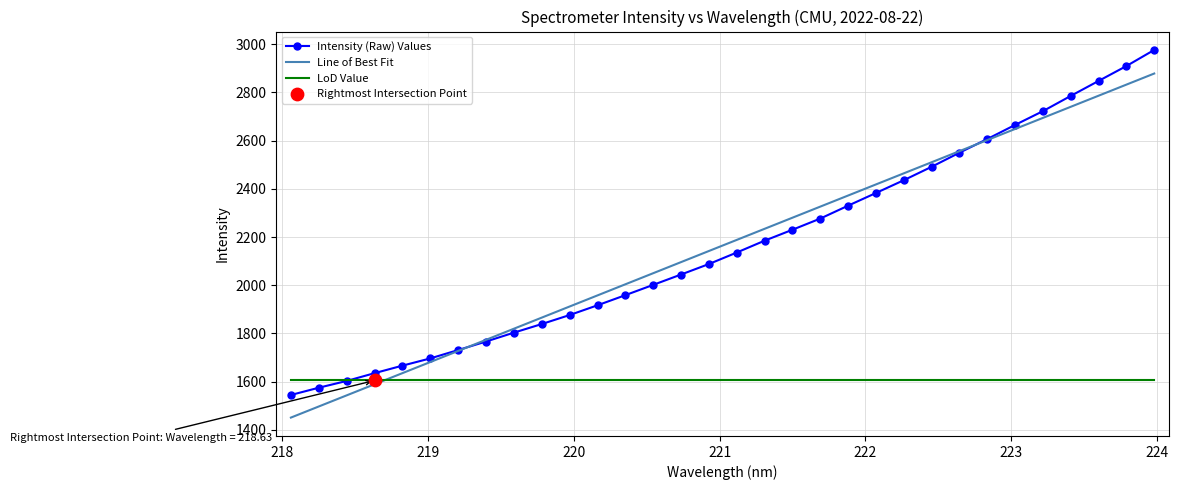

List the series in order of their peak value, lowest first.

LoD Value, Line of Best Fit, Intensity (Raw) Values